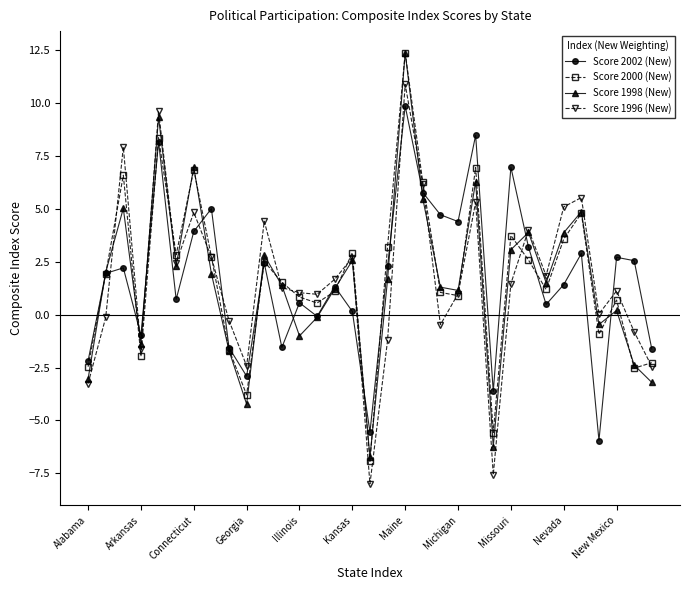

What is the difference between the maximum and minimum values in the Score 2002 (New) series?

15.8